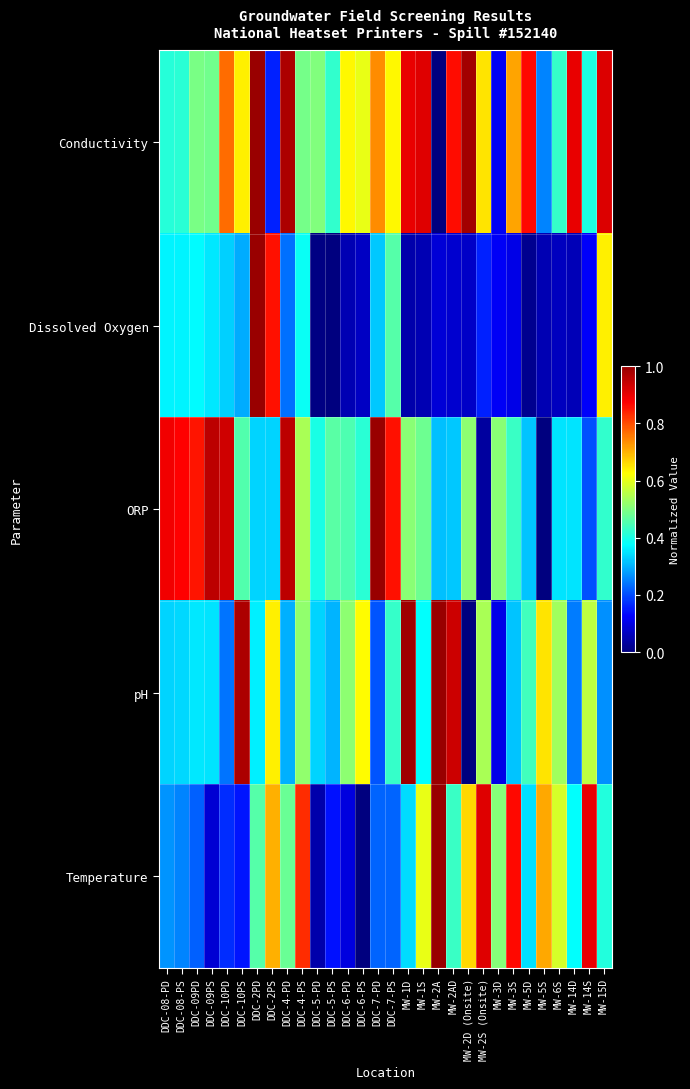

Reading left to right, what are all the values shown in this chart?

Conductivity: DDC-08-PD=0.4	DDC-08-PS=0.4	DDC-09PD=0.5	DDC-09PS=0.5	DDC-10PD=0.8	DDC-10PS=0.6	DDC-2PD=1.0	DDC-2PS=0.2	DDC-4-PD=1.0	DDC-4-PS=0.5	DDC-5-PD=0.5	DDC-5-PS=0.4	DDC-6-PD=0.6	DDC-6-PS=0.6	DDC-7-PD=0.7	DDC-7-PS=0.6	MW-1D=0.9	MW-1S=0.9	MW-2A=0.0	MW-2AD=0.9	MW-2D (Onsite)=1.0	MW-2S (Onsite)=0.7	MW-3D=0.1	MW-3S=0.7	MW-5D=0.9	MW-5S=0.3	MW-6S=0.4	MW-14D=0.9	MW-14S=0.4	MW-15D=0.9
Dissolved Oxygen: DDC-08-PD=0.4	DDC-08-PS=0.4	DDC-09PD=0.4	DDC-09PS=0.4	DDC-10PD=0.3	DDC-10PS=0.3	DDC-2PD=1.0	DDC-2PS=0.9	DDC-4-PD=0.2	DDC-4-PS=0.4	DDC-5-PD=0.0	DDC-5-PS=0.0	DDC-6-PD=0.1	DDC-6-PS=0.1	DDC-7-PD=0.3	DDC-7-PS=0.5	MW-1D=0.0	MW-1S=0.1	MW-2A=0.1	MW-2AD=0.1	MW-2D (Onsite)=0.1	MW-2S (Onsite)=0.2	MW-3D=0.1	MW-3S=0.1	MW-5D=0.0	MW-5S=0.1	MW-6S=0.1	MW-14D=0.1	MW-14S=0.1	MW-15D=0.6
ORP: DDC-08-PD=0.9	DDC-08-PS=0.9	DDC-09PD=0.9	DDC-09PS=1.0	DDC-10PD=0.9	DDC-10PS=0.5	DDC-2PD=0.3	DDC-2PS=0.3	DDC-4-PD=1.0	DDC-4-PS=0.5	DDC-5-PD=0.4	DDC-5-PS=0.5	DDC-6-PD=0.5	DDC-6-PS=0.4	DDC-7-PD=1.0	DDC-7-PS=0.9	MW-1D=0.5	MW-1S=0.5	MW-2A=0.3	MW-2AD=0.3	MW-2D (Onsite)=0.5	MW-2S (Onsite)=0.0	MW-3D=0.5	MW-3S=0.4	MW-5D=0.3	MW-5S=0.0	MW-6S=0.4	MW-14D=0.3	MW-14S=0.2	MW-15D=0.4
pH: DDC-08-PD=0.3	DDC-08-PS=0.3	DDC-09PD=0.4	DDC-09PS=0.3	DDC-10PD=0.2	DDC-10PS=1.0	DDC-2PD=0.4	DDC-2PS=0.6	DDC-4-PD=0.3	DDC-4-PS=0.5	DDC-5-PD=0.3	DDC-5-PS=0.3	DDC-6-PD=0.5	DDC-6-PS=0.6	DDC-7-PD=0.2	DDC-7-PS=0.4	MW-1D=1.0	MW-1S=0.4	MW-2A=1.0	MW-2AD=0.9	MW-2D (Onsite)=0.0	MW-2S (Onsite)=0.5	MW-3D=0.1	MW-3S=0.3	MW-5D=0.4	MW-5S=0.7	MW-6S=0.5	MW-14D=0.2	MW-14S=0.6	MW-15D=0.3
Temperature: DDC-08-PD=0.3	DDC-08-PS=0.3	DDC-09PD=0.2	DDC-09PS=0.1	DDC-10PD=0.2	DDC-10PS=0.1	DDC-2PD=0.5	DDC-2PS=0.7	DDC-4-PD=0.5	DDC-4-PS=0.8	DDC-5-PD=0.0	DDC-5-PS=0.1	DDC-6-PD=0.1	DDC-6-PS=0.0	DDC-7-PD=0.2	DDC-7-PS=0.2	MW-1D=0.3	MW-1S=0.6	MW-2A=1.0	MW-2AD=0.4	MW-2D (Onsite)=0.7	MW-2S (Onsite)=0.9	MW-3D=0.5	MW-3S=0.9	MW-5D=0.3	MW-5S=0.7	MW-6S=0.6	MW-14D=0.4	MW-14S=0.9	MW-15D=0.4